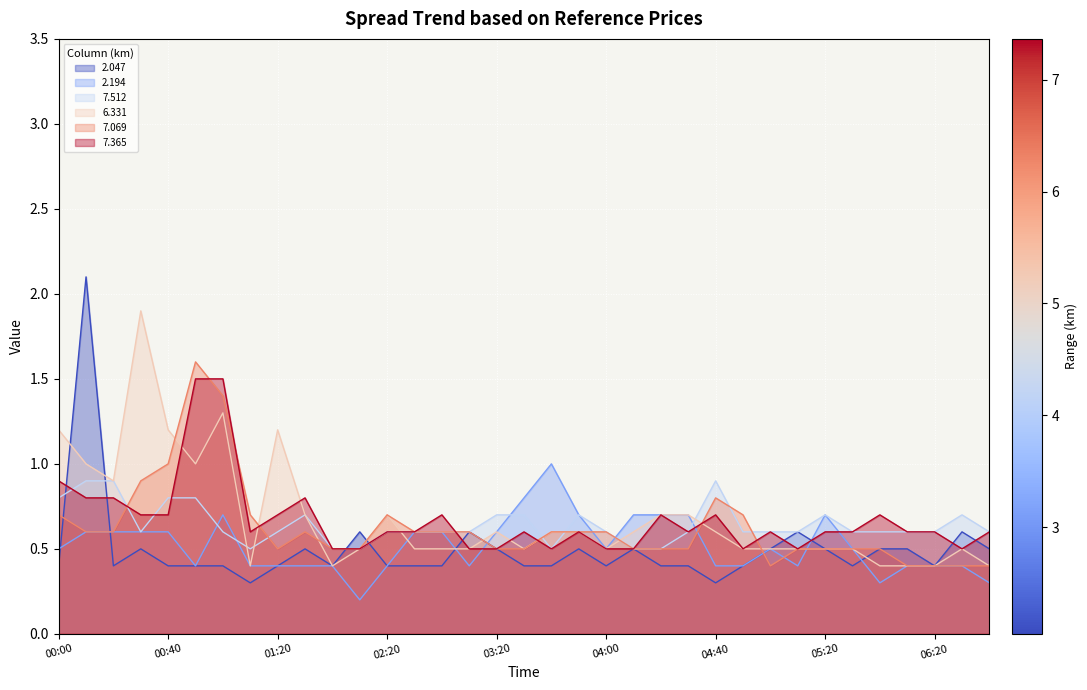

Which series has the largest range (max minus min)?

2.047